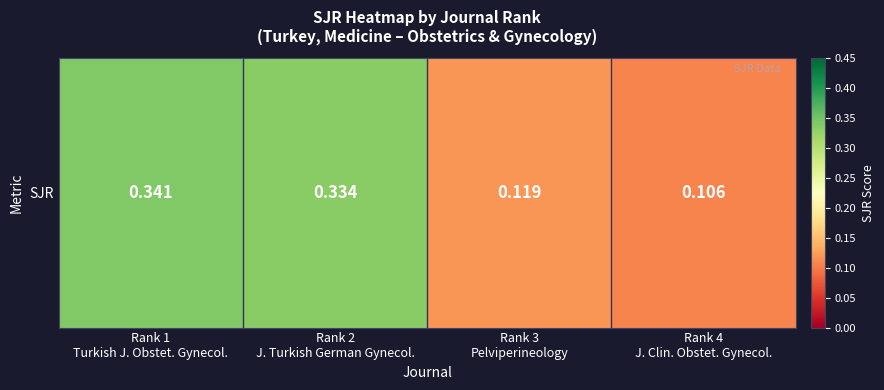

What is the change in value from Rank 1
Turkish J. Obstet. Gynecol. to Rank 4
J. Clin. Obstet. Gynecol.?

-0.2